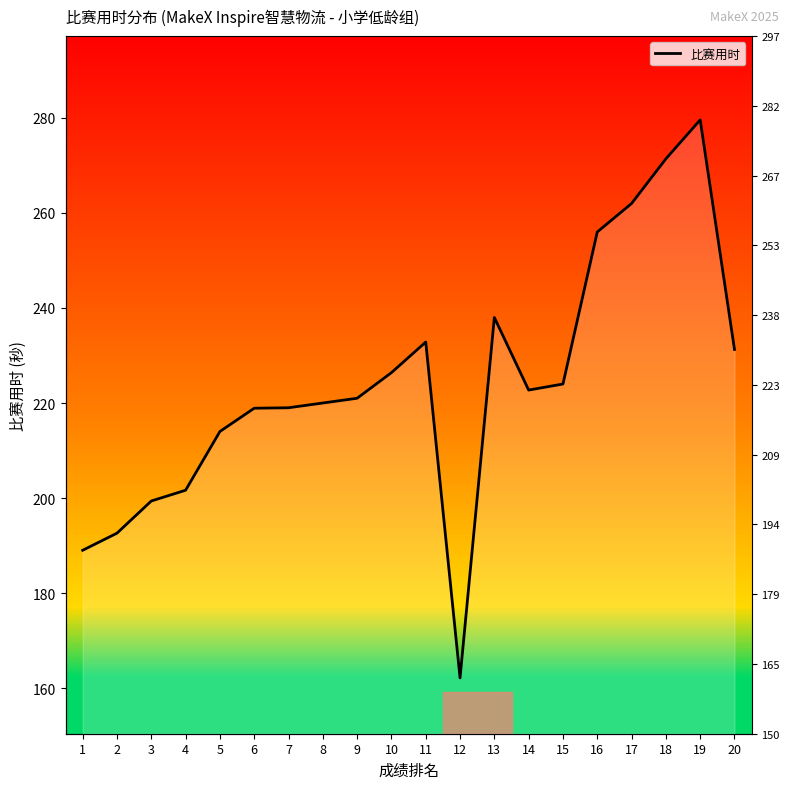

At which category does the data reach its first local peak?

11